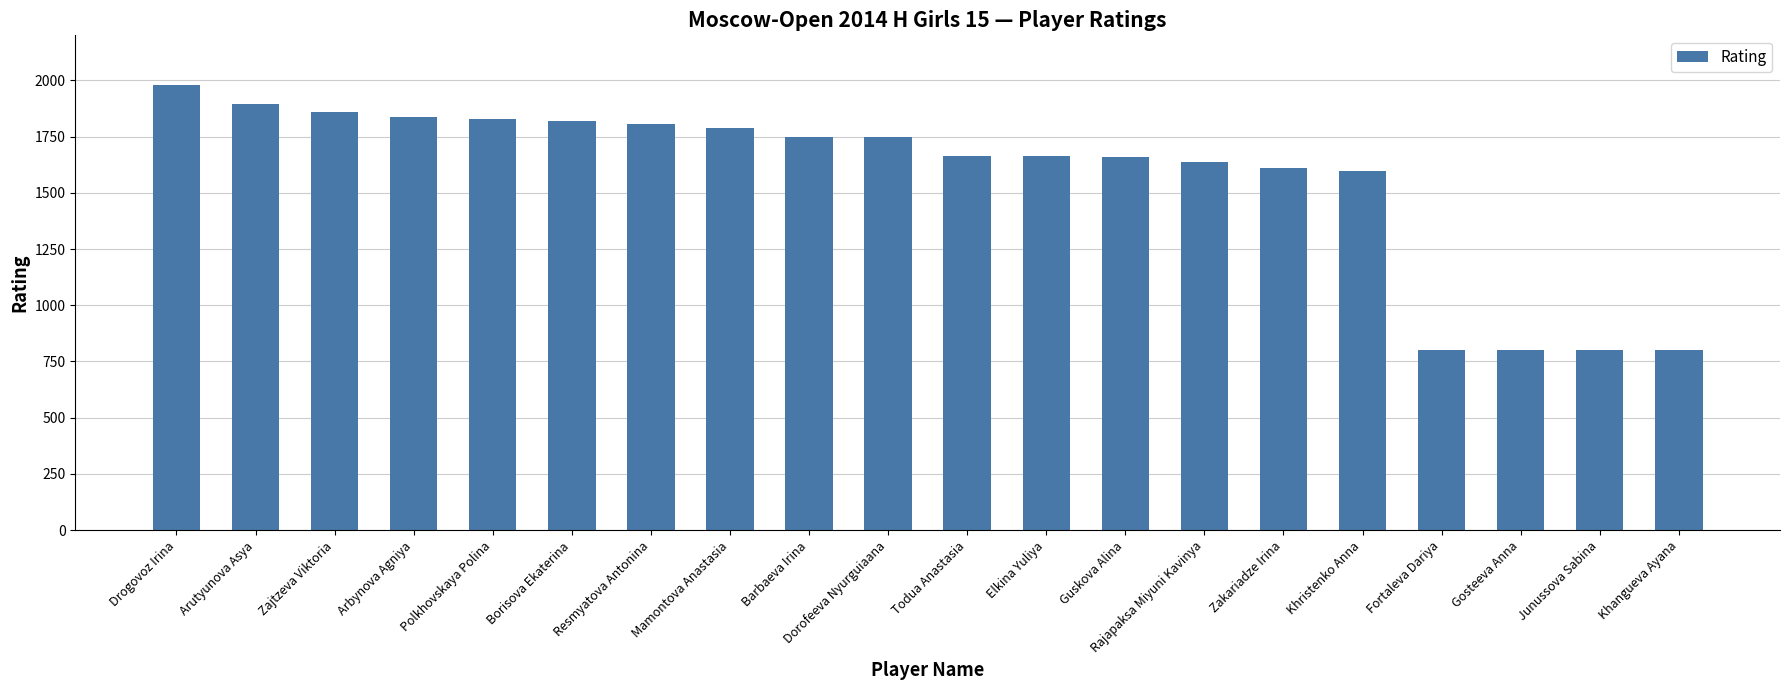

At which label is the value closest to 1390?

Khristenko Anna